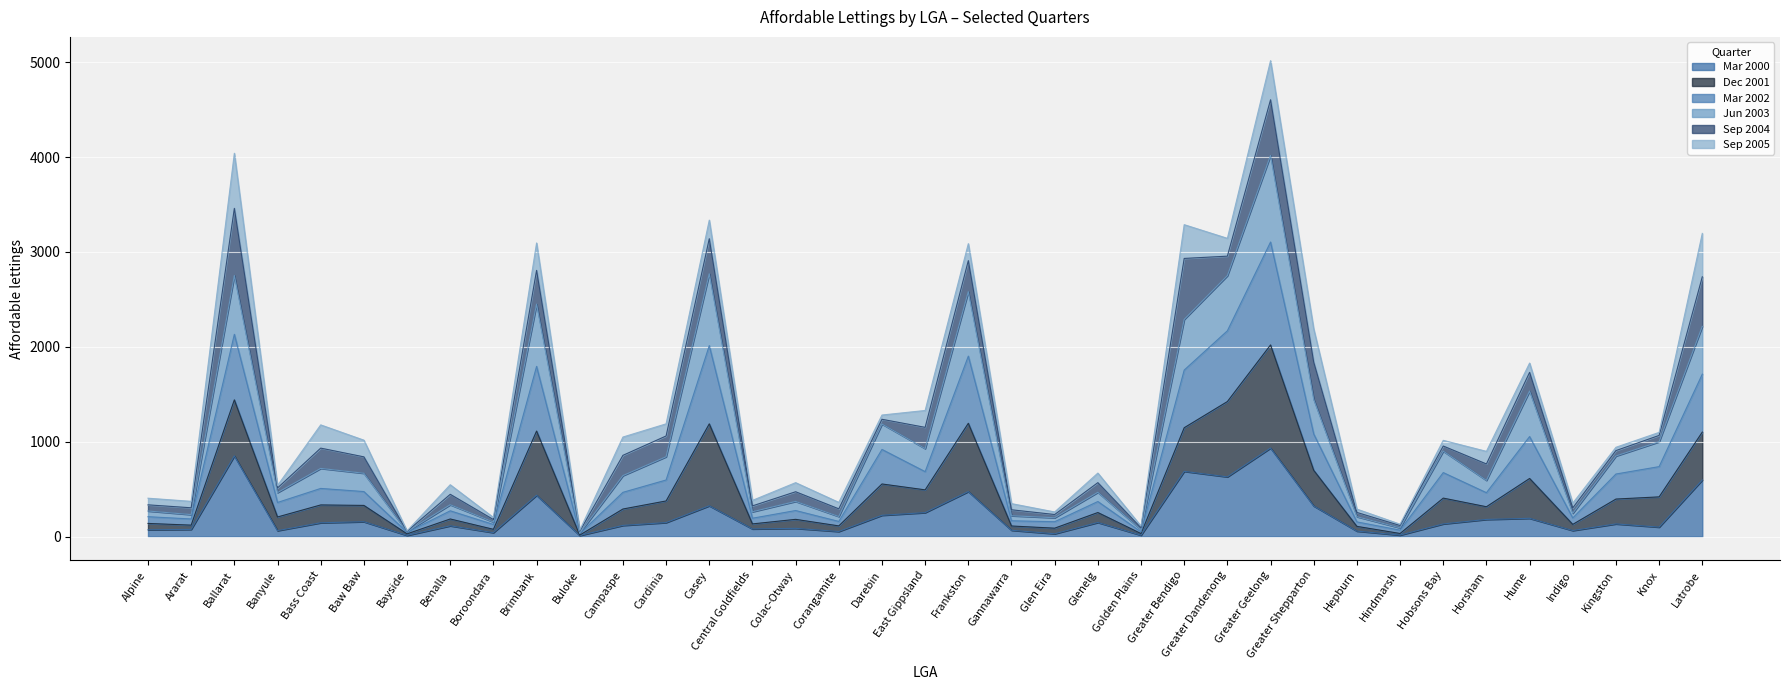

What is the label of the 12th point from the right?

Greater Dandenong